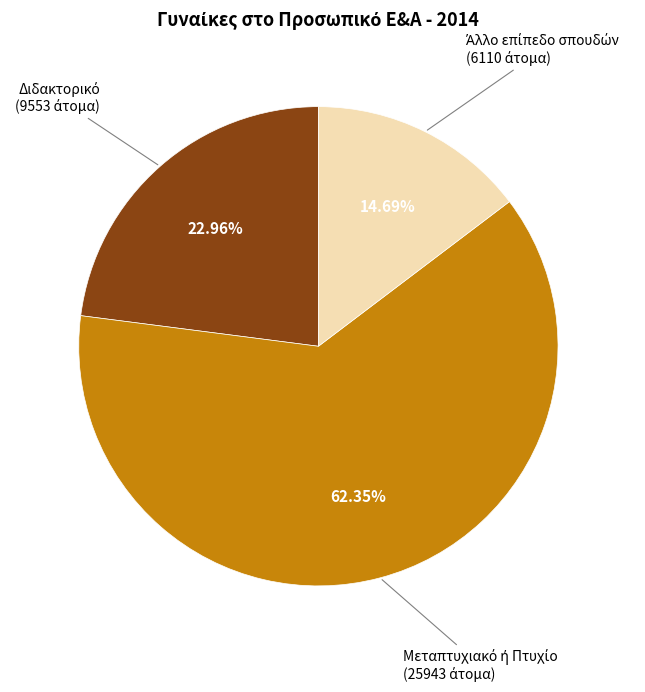

Is there a majority slice in this chart?

Yes